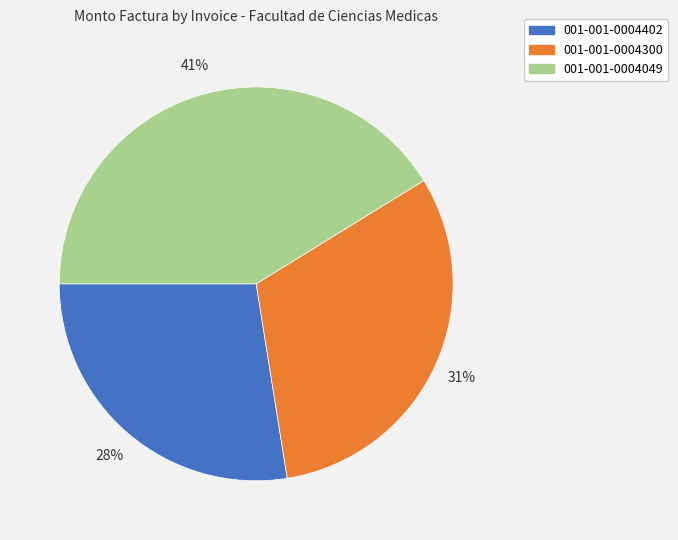

What is the ratio of the value at 001-001-0004049 to the value at 001-001-0004402?

1.5